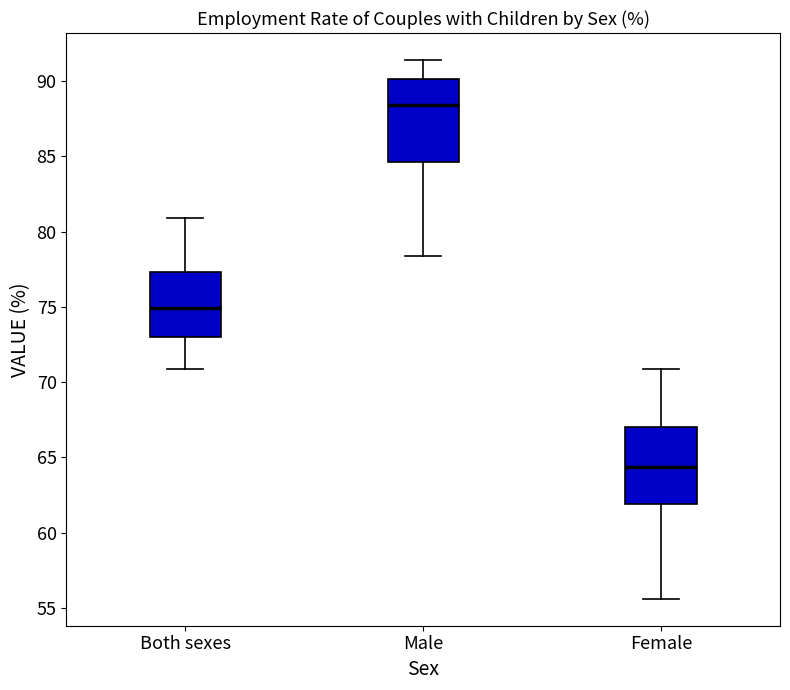

Where does the upper whisker of the box for Both sexes end on the y-axis? The values are not printed on the chart, so give them approximately, as read against the axis.

81.0